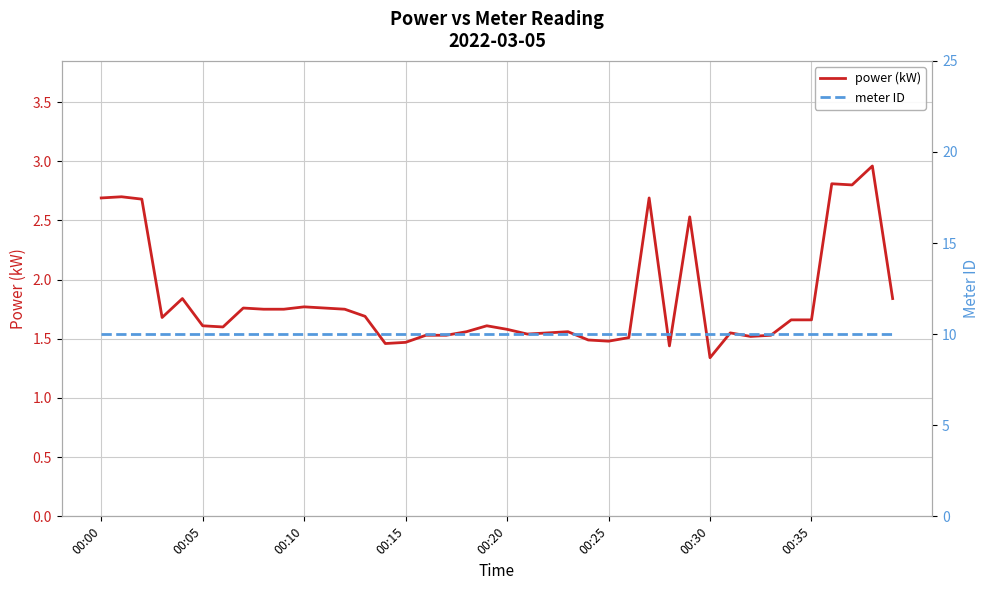

What is the sum of all power (kW) values?

73.2